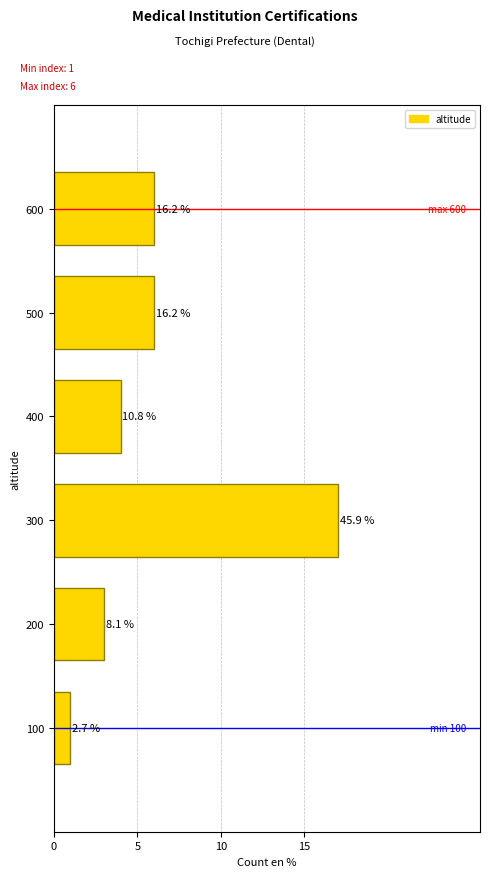

Are the bars horizontal?

Yes